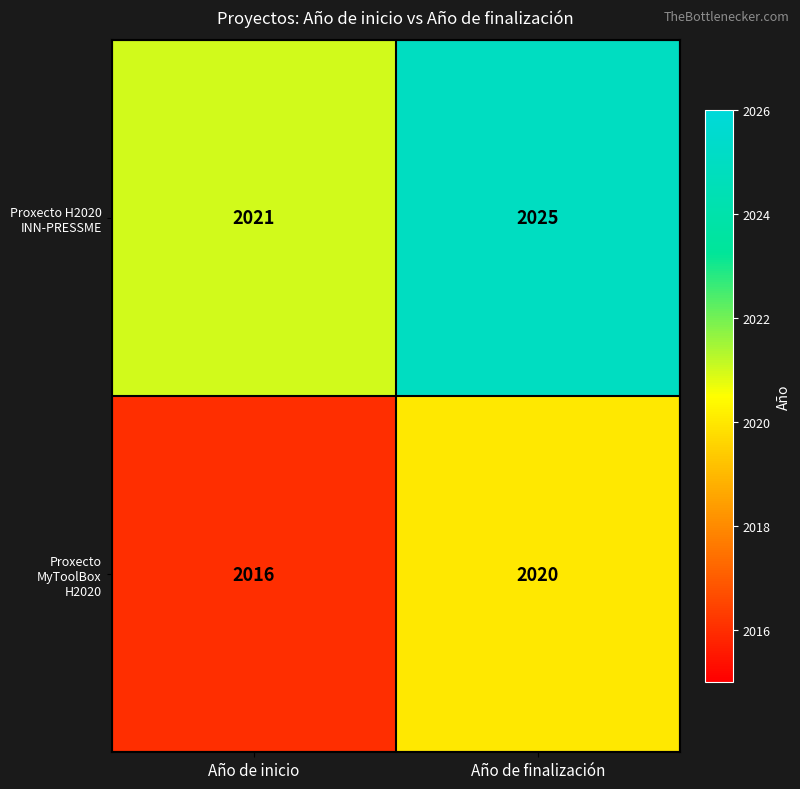

At which label does Proxecto MyToolBox H2020 reach its minimum?

Año de inicio